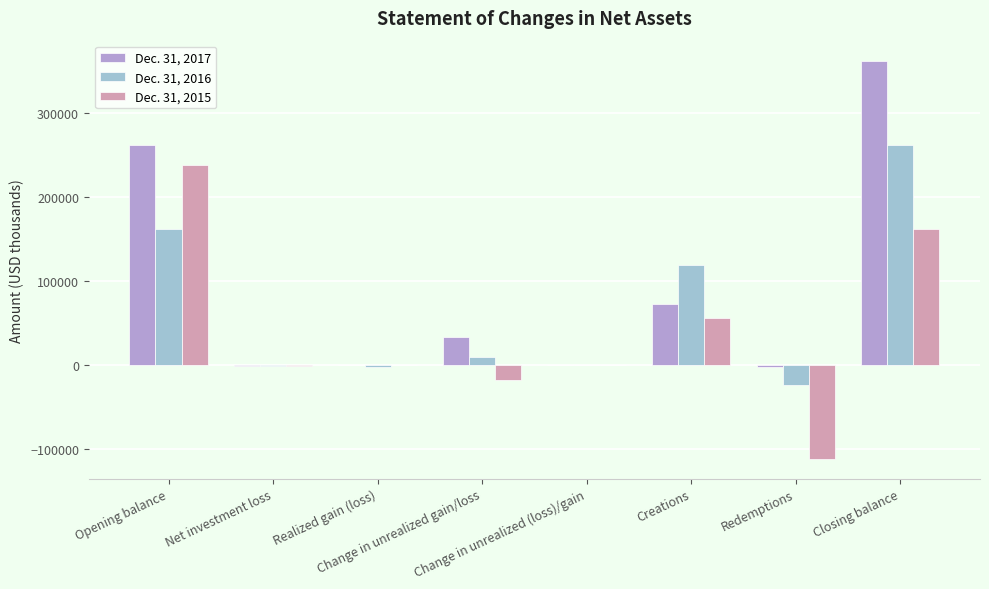

What is the sum of the Dec. 31, 2016 values at Redemptions and Closing balance?

236893